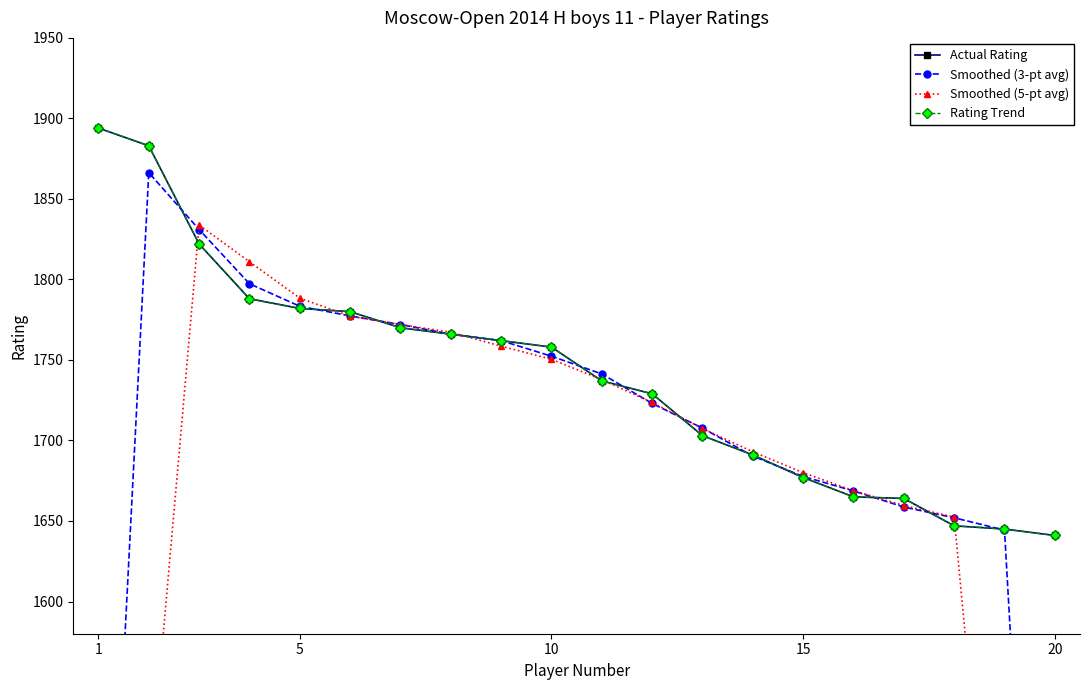

Rank the series by their maximum value, from lowest to highest.

Smoothed (5-pt avg), Smoothed (3-pt avg), Actual Rating, Rating Trend